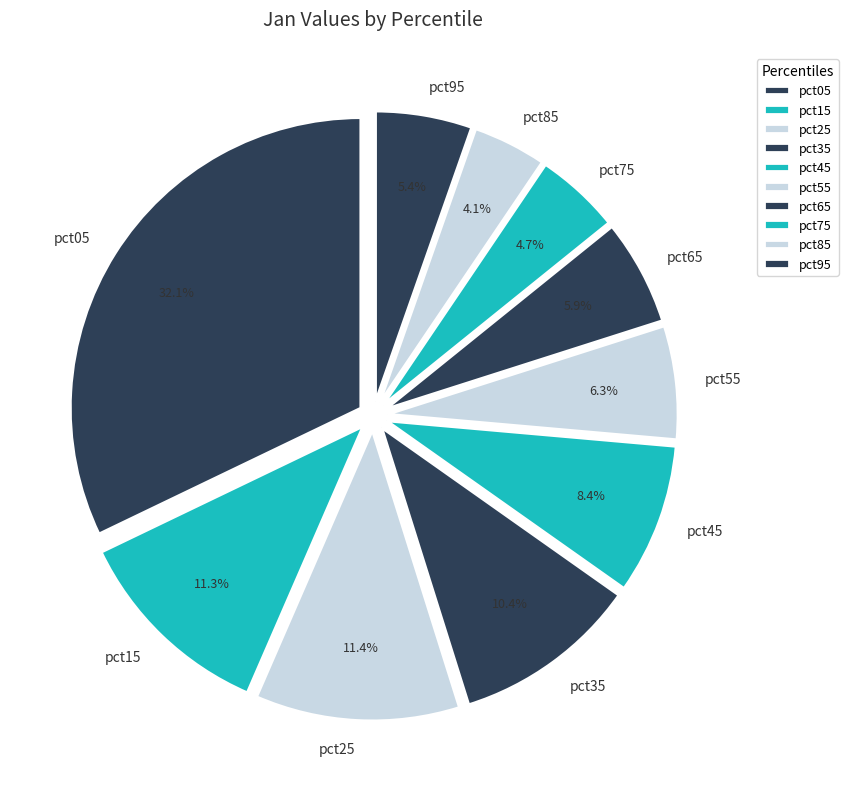

Does any single category account for the majority?

No